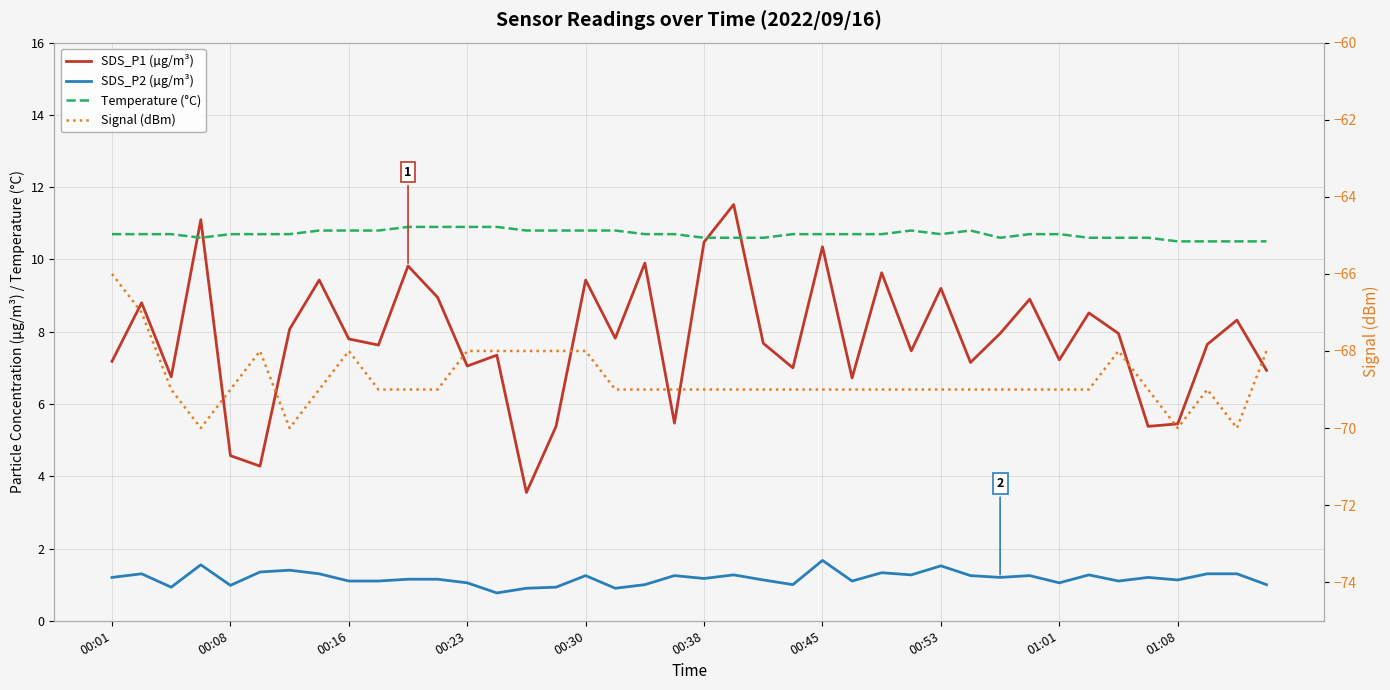

What is the value of the SDS_P1 (µg/m³) point at the 12th from the left?

8.9